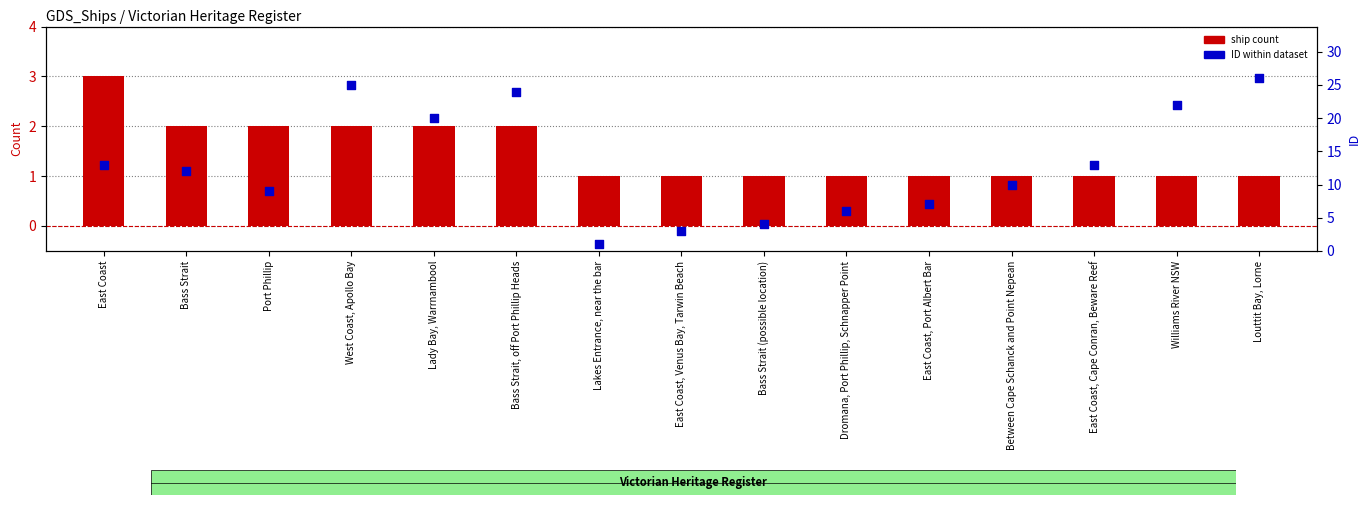

Which series reaches the maximum Y coordinate?

ID within dataset